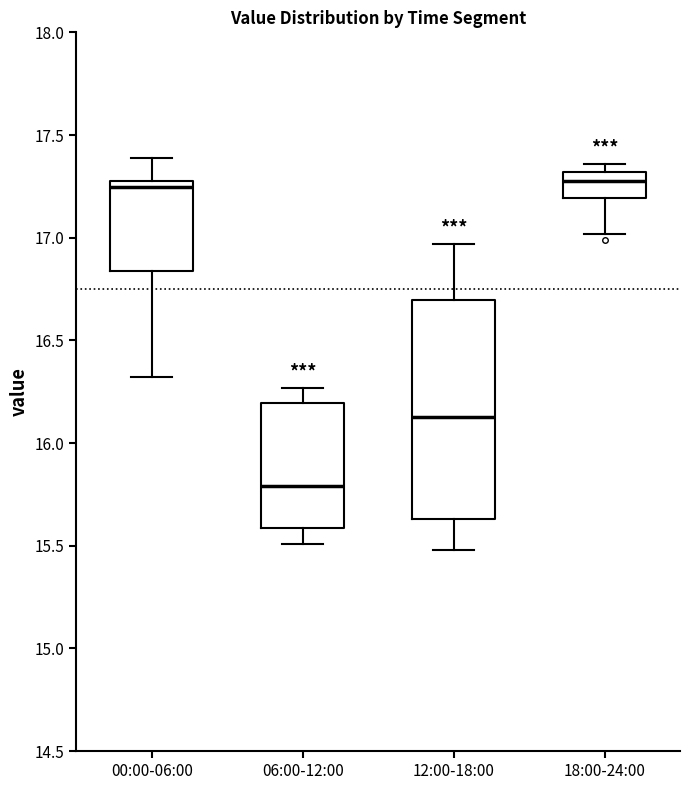

Where does the median line of the box for 12:00-18:00 sit on the y-axis? The values are not printed on the chart, so give them approximately, as read against the axis.

16.15